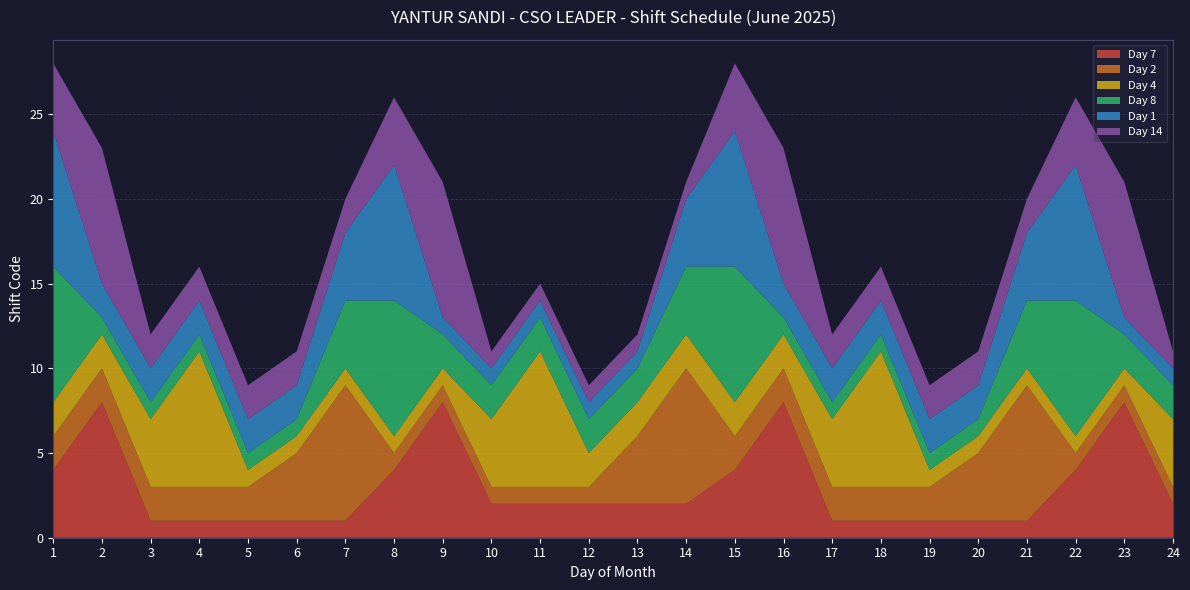

Reading left to right, transcribe all the data shown in this chart.

Day 7: 1=4	2=8	3=1	4=1	5=1	6=1	7=1	8=4	9=8	10=2	11=2	12=2	13=2	14=2	15=4	16=8	17=1	18=1	19=1	20=1	21=1	22=4	23=8	24=2
Day 2: 1=2	2=2	3=2	4=2	5=2	6=4	7=8	8=1	9=1	10=1	11=1	12=1	13=4	14=8	15=2	16=2	17=2	18=2	19=2	20=4	21=8	22=1	23=1	24=1
Day 4: 1=2	2=2	3=4	4=8	5=1	6=1	7=1	8=1	9=1	10=4	11=8	12=2	13=2	14=2	15=2	16=2	17=4	18=8	19=1	20=1	21=1	22=1	23=1	24=4
Day 8: 1=8	2=1	3=1	4=1	5=1	6=1	7=4	8=8	9=2	10=2	11=2	12=2	13=2	14=4	15=8	16=1	17=1	18=1	19=1	20=1	21=4	22=8	23=2	24=2
Day 1: 1=8	2=2	3=2	4=2	5=2	6=2	7=4	8=8	9=1	10=1	11=1	12=1	13=1	14=4	15=8	16=2	17=2	18=2	19=2	20=2	21=4	22=8	23=1	24=1
Day 14: 1=4	2=8	3=2	4=2	5=2	6=2	7=2	8=4	9=8	10=1	11=1	12=1	13=1	14=1	15=4	16=8	17=2	18=2	19=2	20=2	21=2	22=4	23=8	24=1